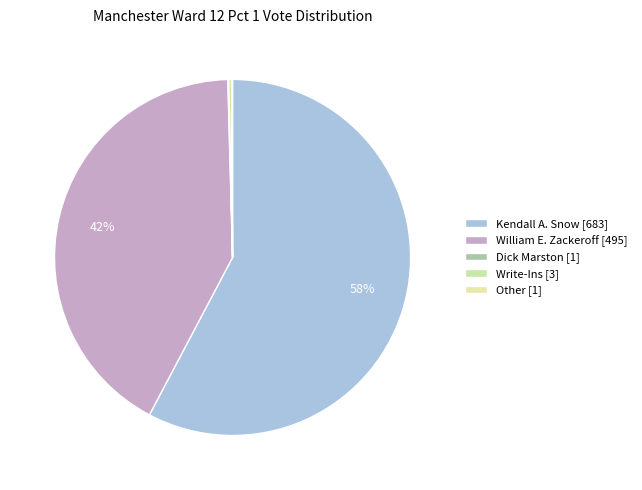

Which slice is the largest?

Kendall A. Snow